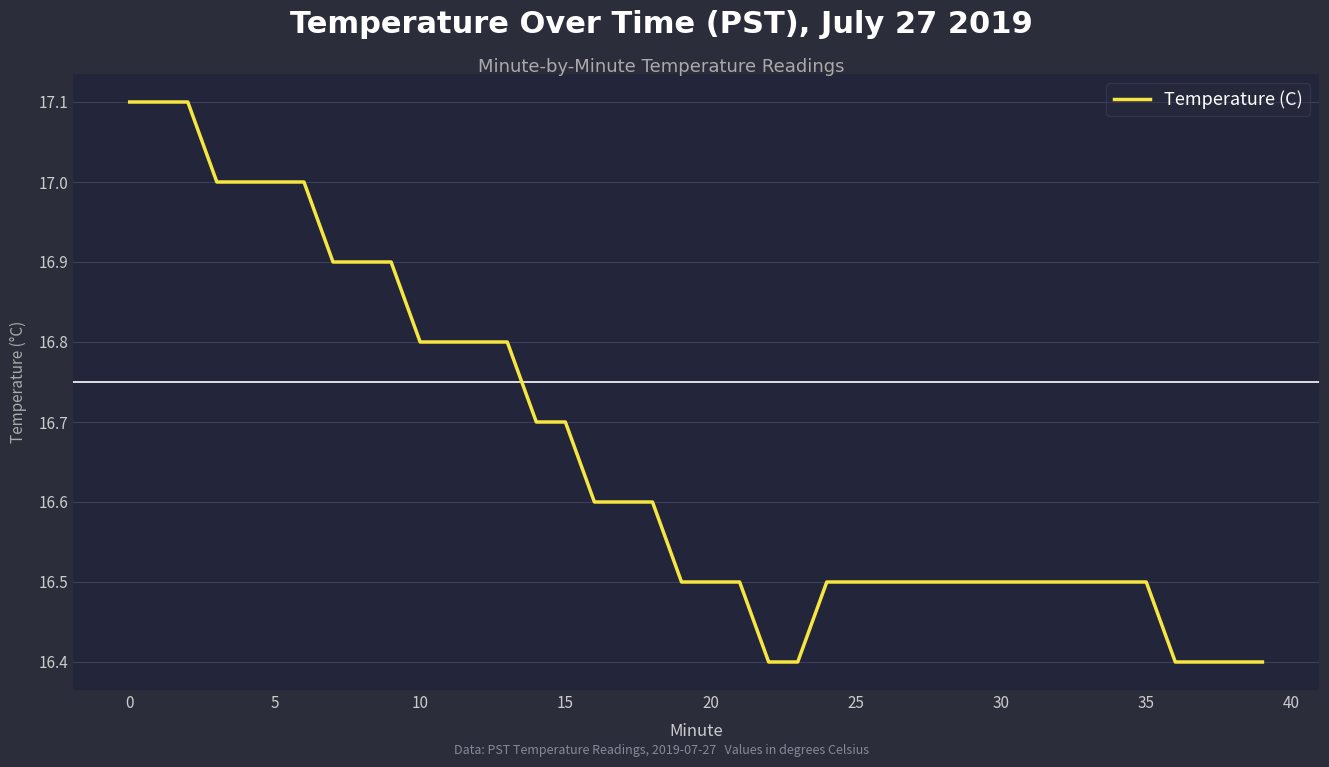

What is the smallest value displayed?

16.4